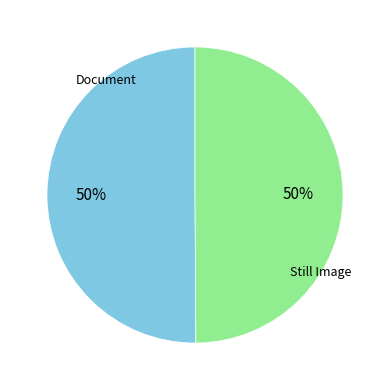

Count the number of slices in the pie.

2